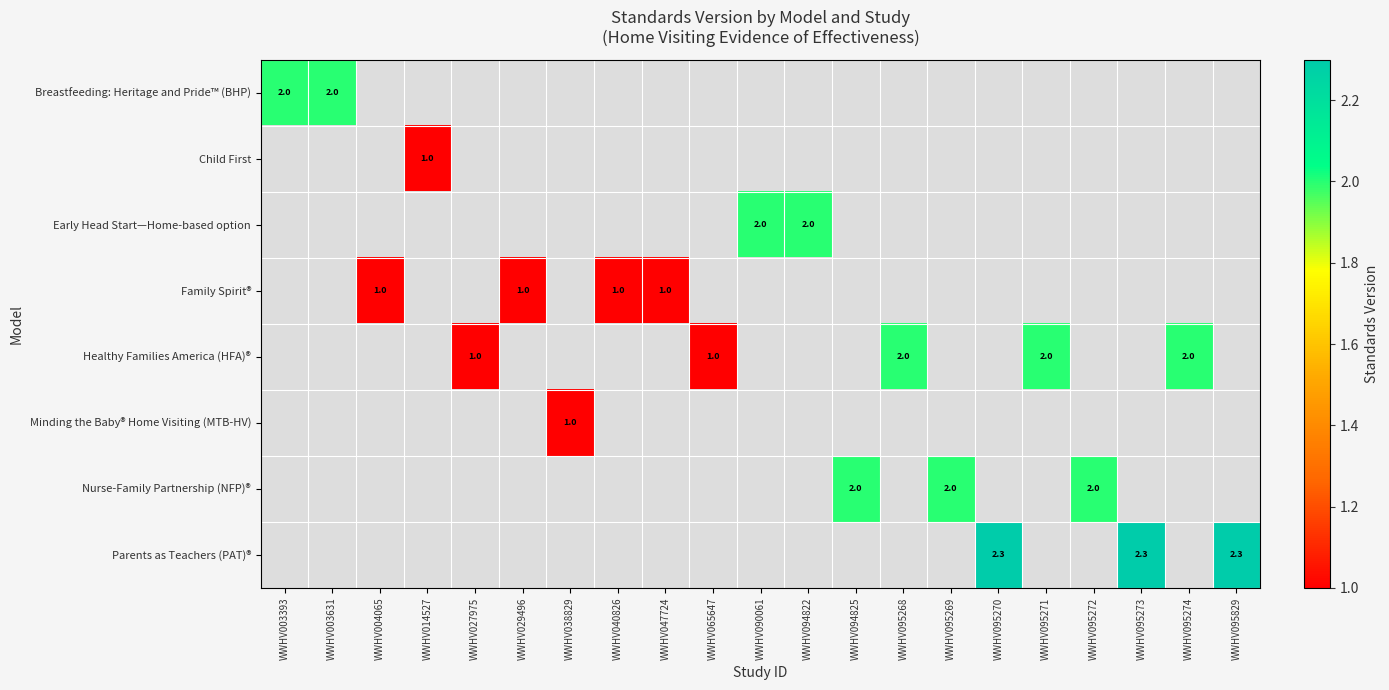

At how many categories does at least one series exceed 1?

13